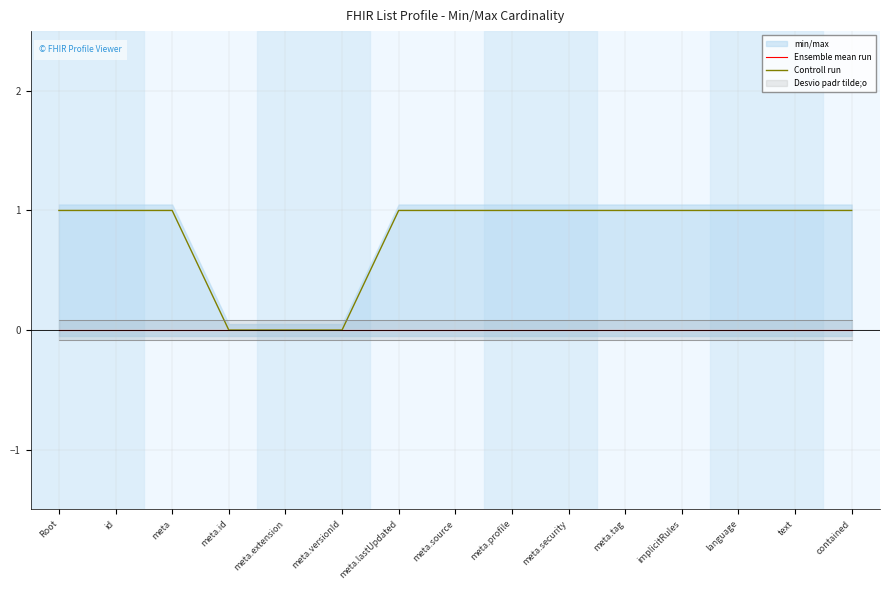

The Ensemble mean run series shows 0 at meta.profile. True or false?

True